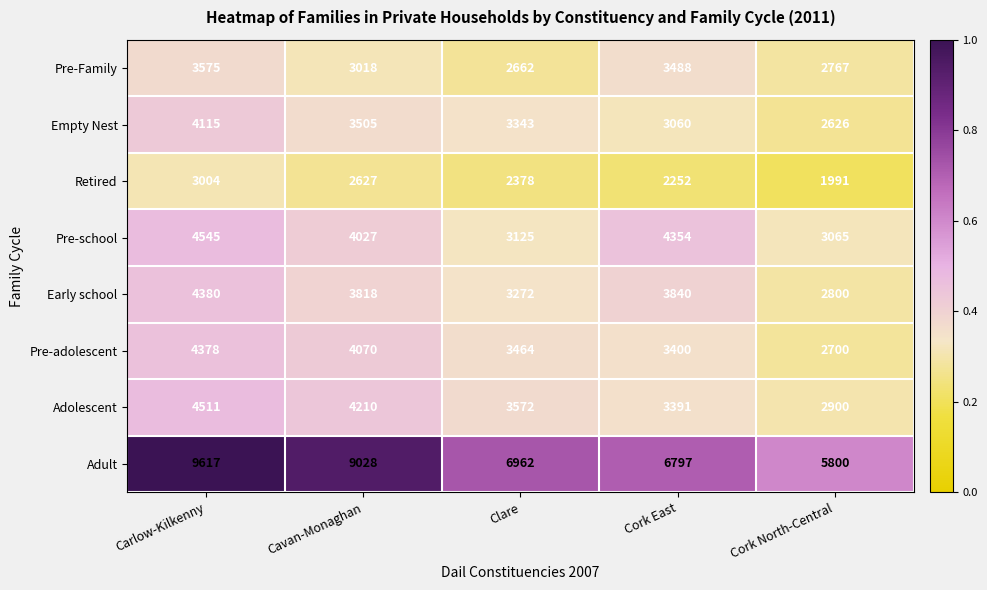

Which series has the largest range (max minus min)?

Adult